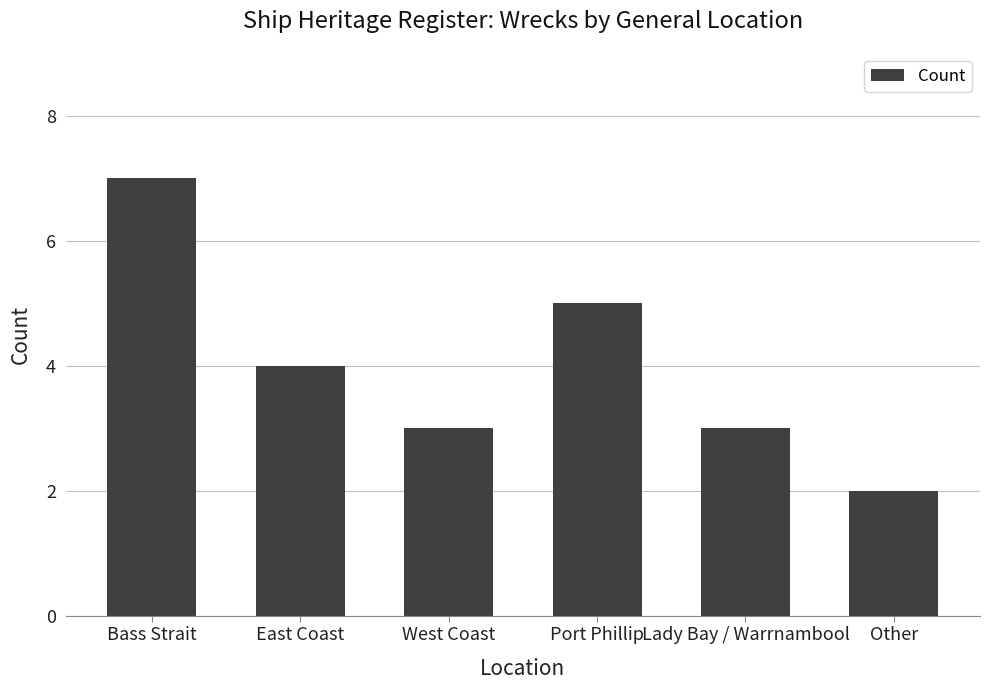

Reading left to right, extract all data points from this chart.

7	4	3	5	3	2